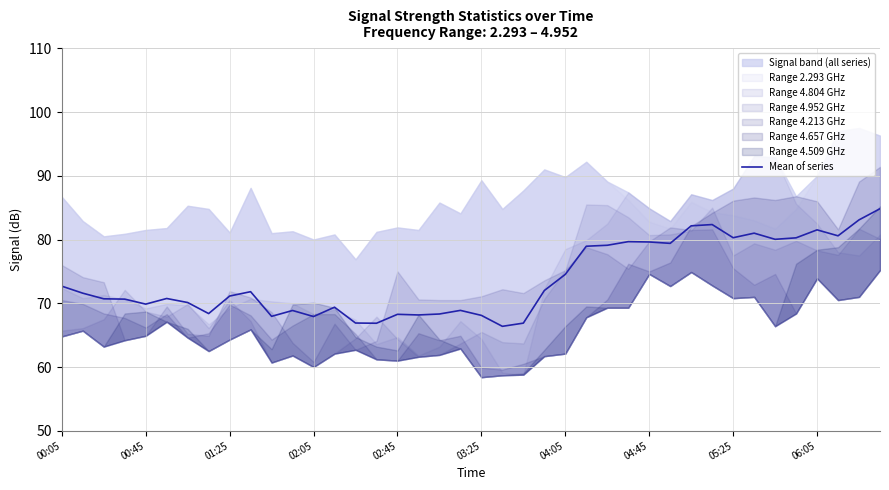

What is the highest value of the Mean of series series?

84.8